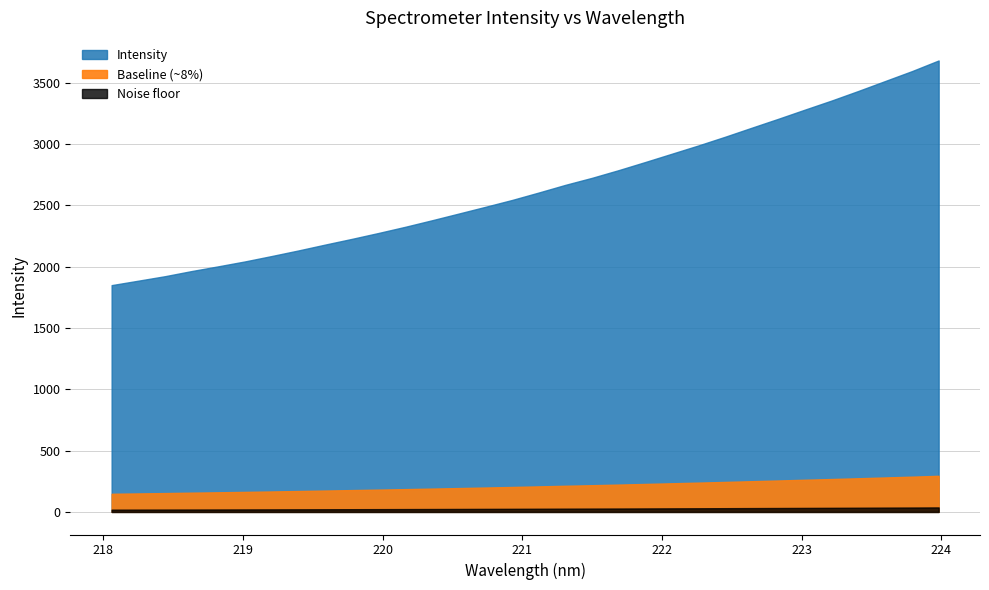

Is it true that the value at 222.263 is 1247.6?

False